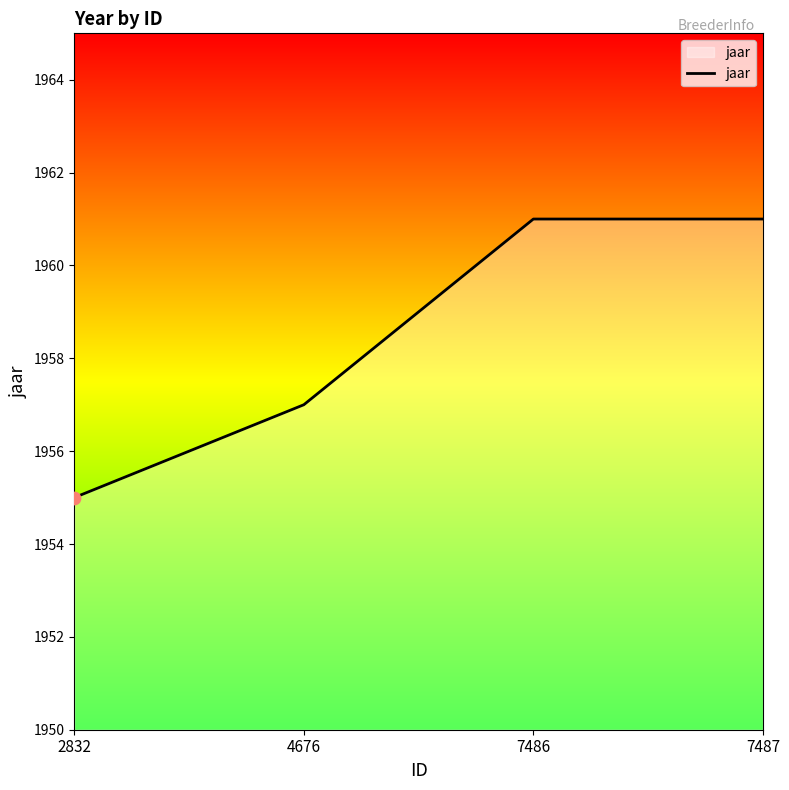

Approximately how many times larger is the value at 7486 compared to 2832?

1.0